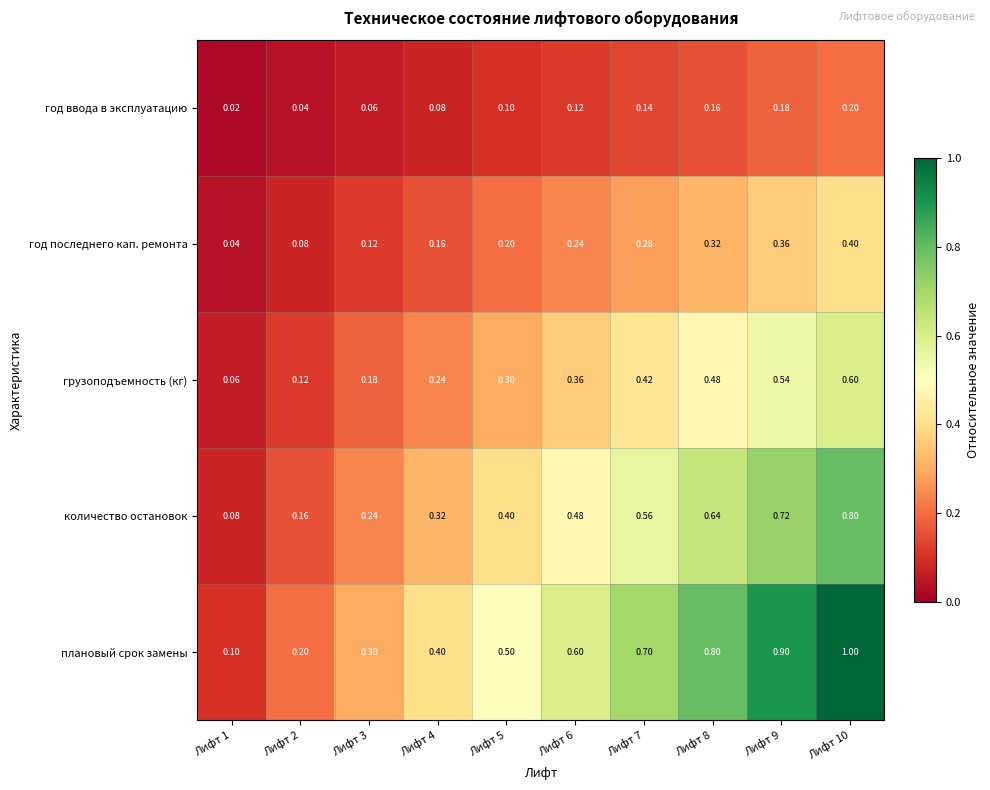

List the series in order of their peak value, highest first.

плановый срок замены, количество остановок, грузоподъемность (кг), год последнего кап. ремонта, год ввода в эксплуатацию